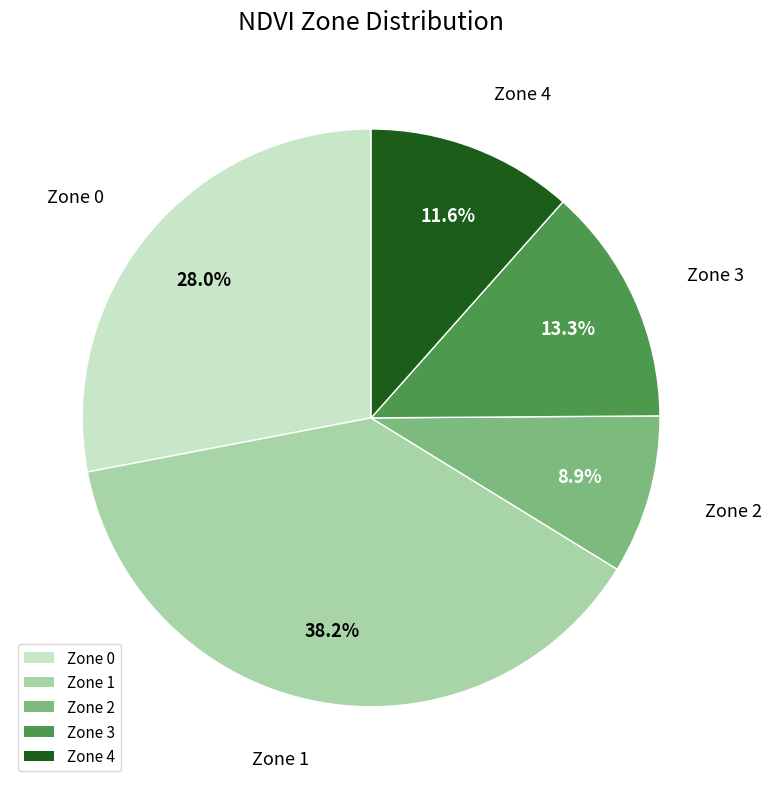

Combined, do Zone 0 and Zone 2 account for over 50%?

No